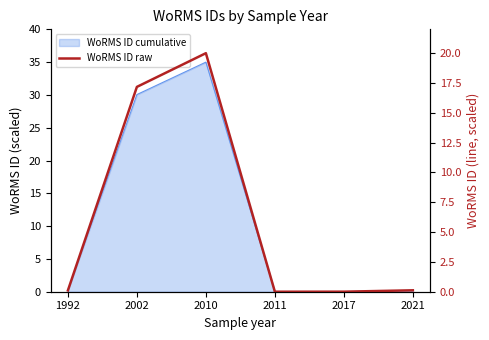

True or false: there are more than 1 points higher than both neighbors.

False